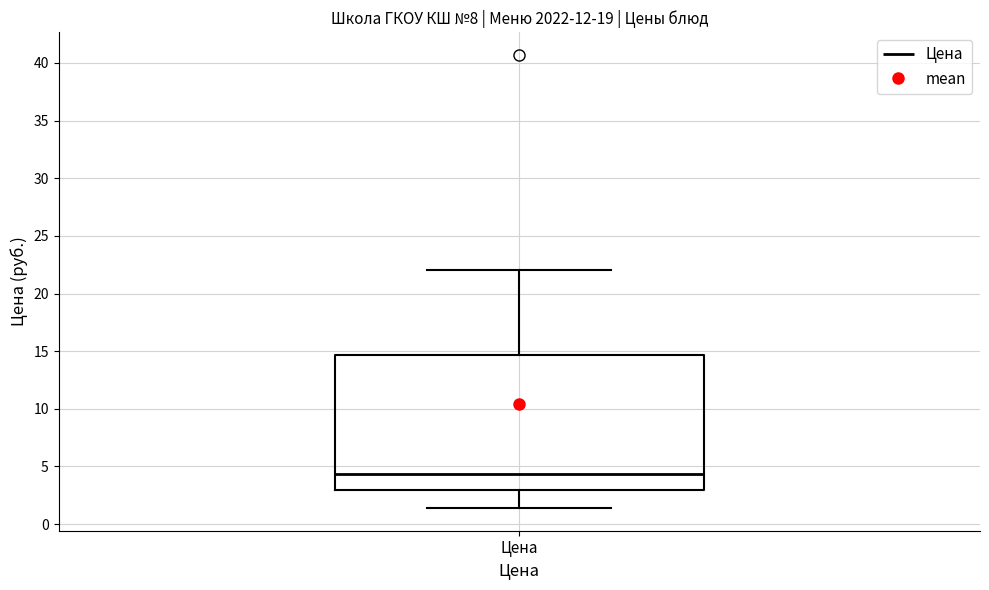

Where does the median line of the box for Цена sit on the y-axis? The values are not printed on the chart, so give them approximately, as read against the axis.

4.5